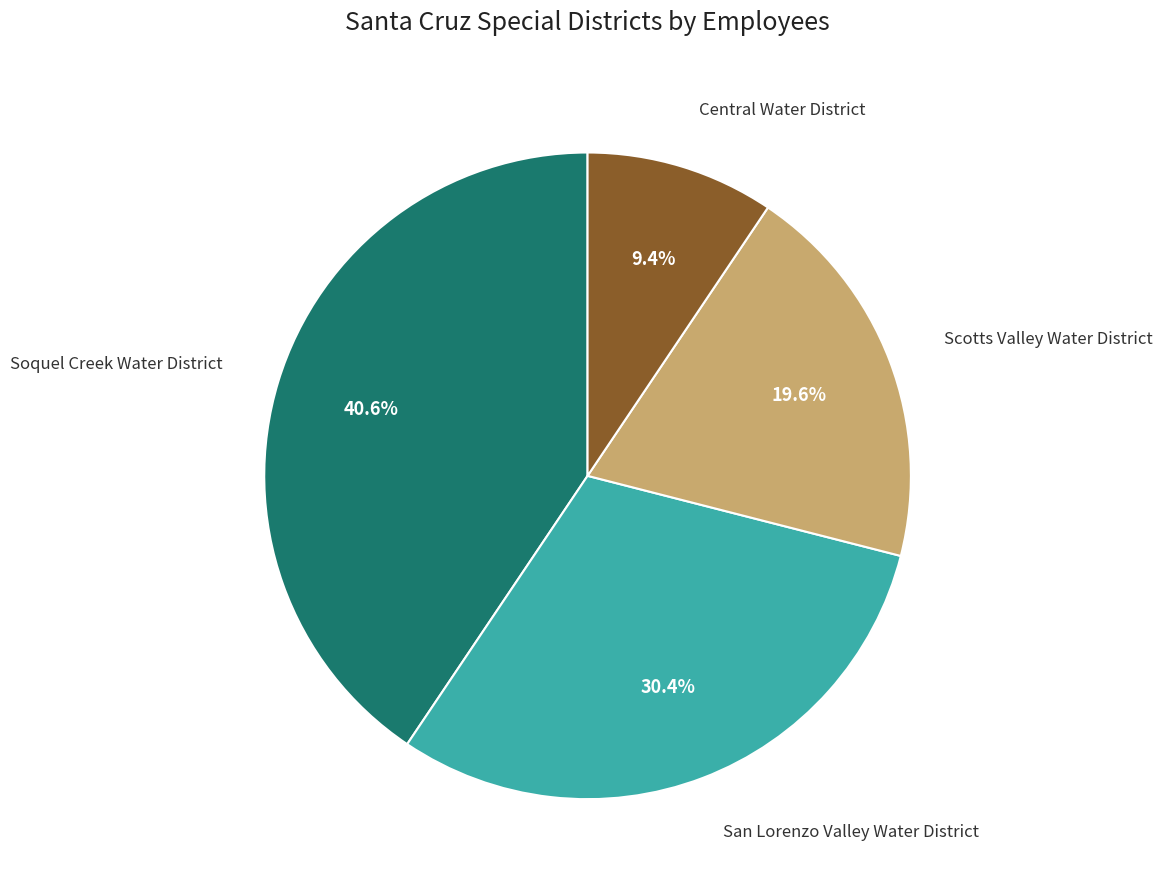

Is there any slice that represents more than half of the pie?

No